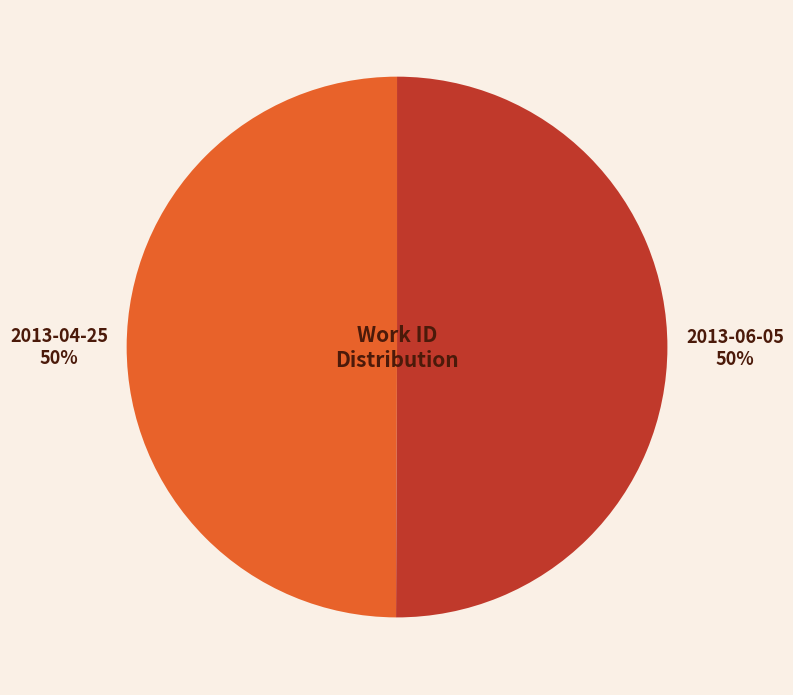

To the nearest percent, what percentage of the pie is 2013-06-05?

50%